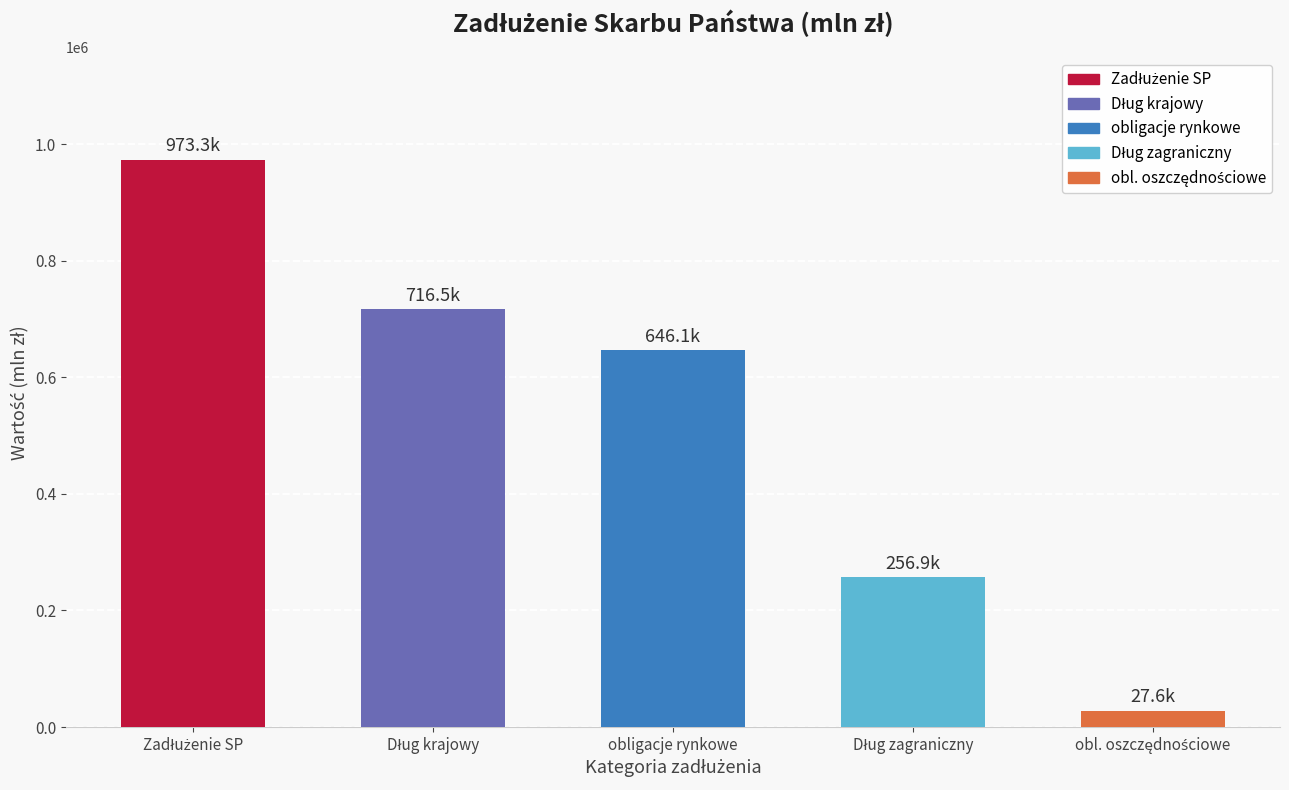

The chart shows a value of 378961.4 at obligacje rynkowe. True or false?

False